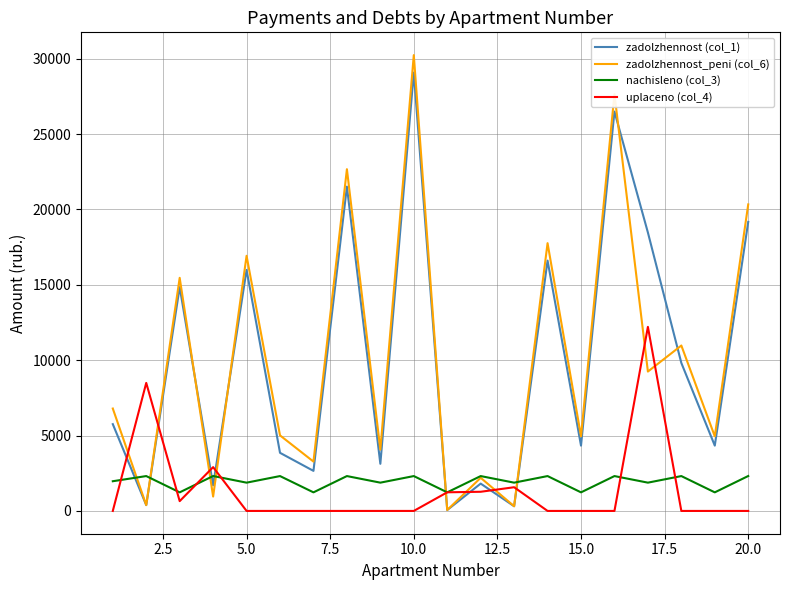

How many lines are shown in the chart?

4